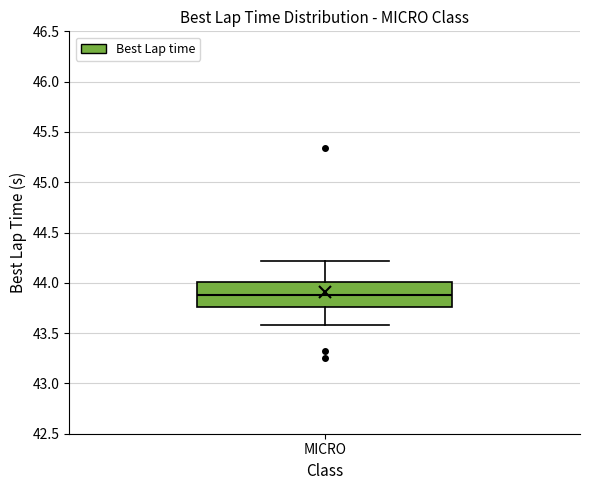

Read this box plot against the y-axis: the position of the median line, the range covered by the box, and the ends of both whiskers. The values are not printed on the chart, so give them approximately, as read against the axis.

median 43.90, box 43.75 to 44.00, whiskers 43.60 to 44.20